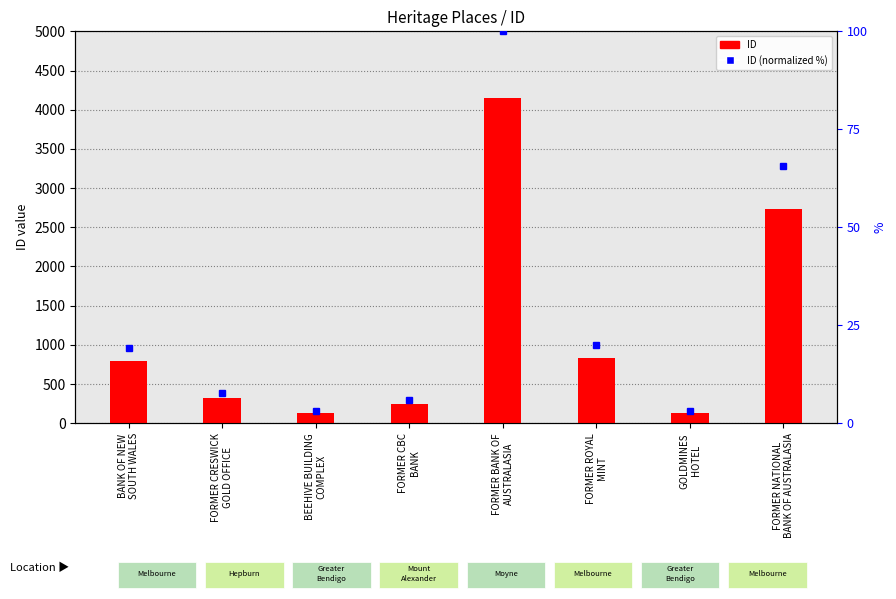

What is the lowest value of the ID (normalized %) series?

3.1